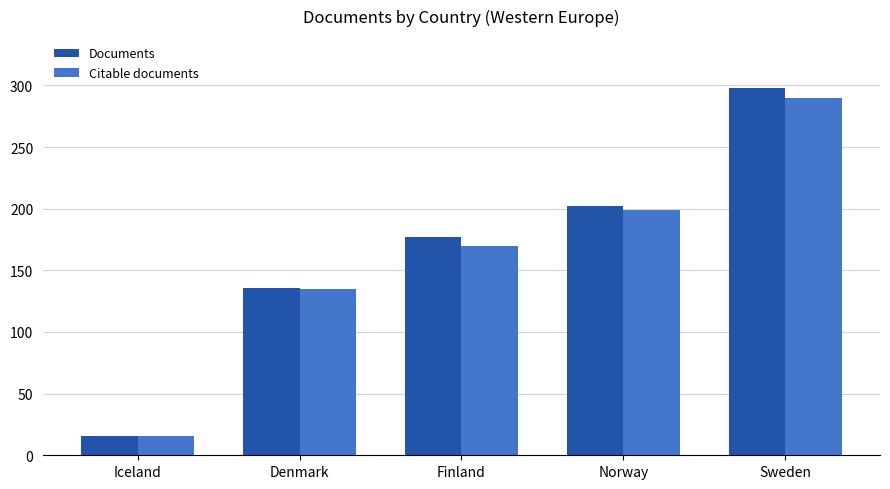

What is the highest value of the Documents series?

298